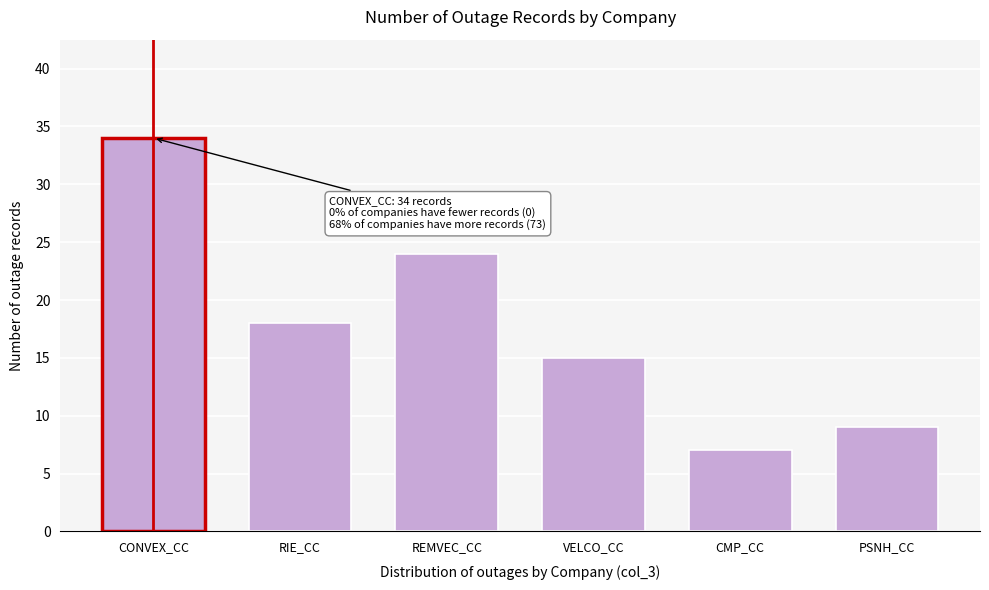

Reading left to right, list all the values displayed in this chart.

CONVEX_CC=34	RIE_CC=18	REMVEC_CC=24	VELCO_CC=15	CMP_CC=7	PSNH_CC=9